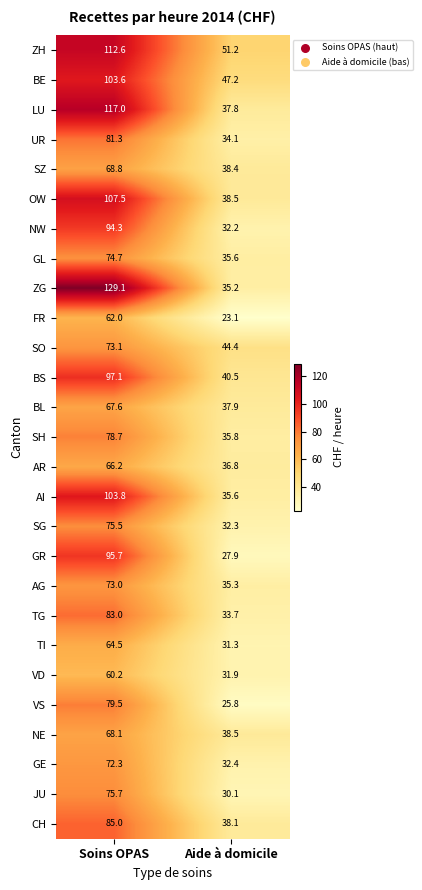

What is the approximate value of AI at Aide à domicile?

35.6